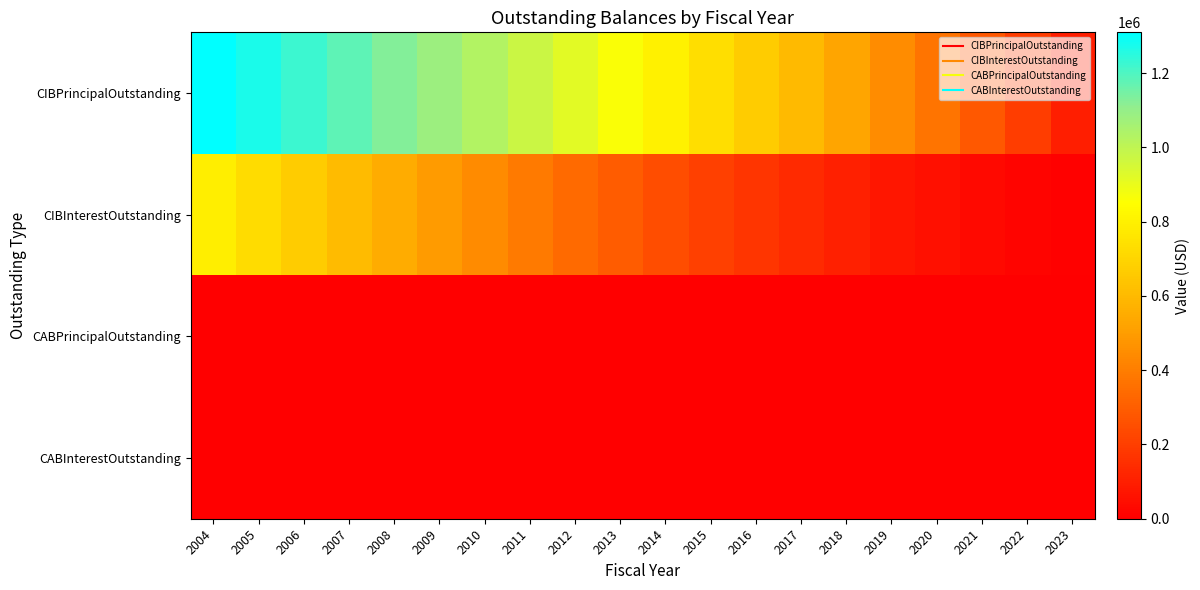

At how many categories does at least one series exceed 613783?

13